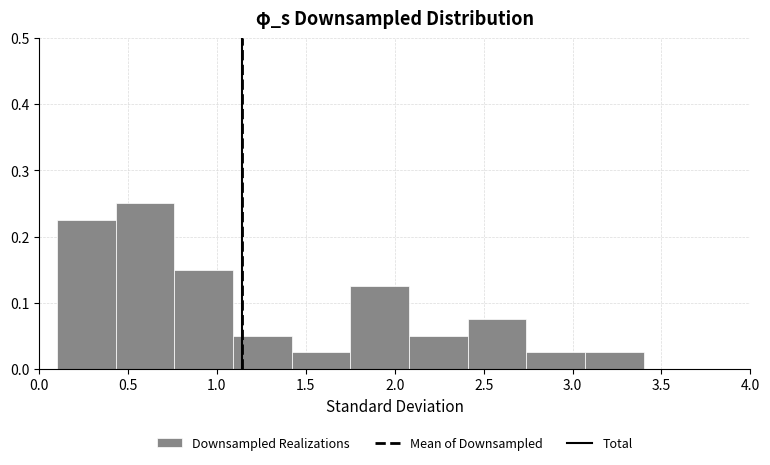

Reading left to right, transcribe this chart: for each bar, give the range it covers on the x-axis and its height. Neither the bar edges nor the heights are printed on the chart, so give them approximately, as read against the axes.

0.10 to 0.43: 0.23
0.43 to 0.76: 0.25
0.76 to 1.09: 0.15
1.09 to 1.42: 0.05
1.42 to 1.75: 0.03
1.75 to 2.08: 0.13
2.08 to 2.41: 0.05
2.41 to 2.74: 0.08
2.74 to 3.07: 0.03
3.07 to 3.40: 0.03